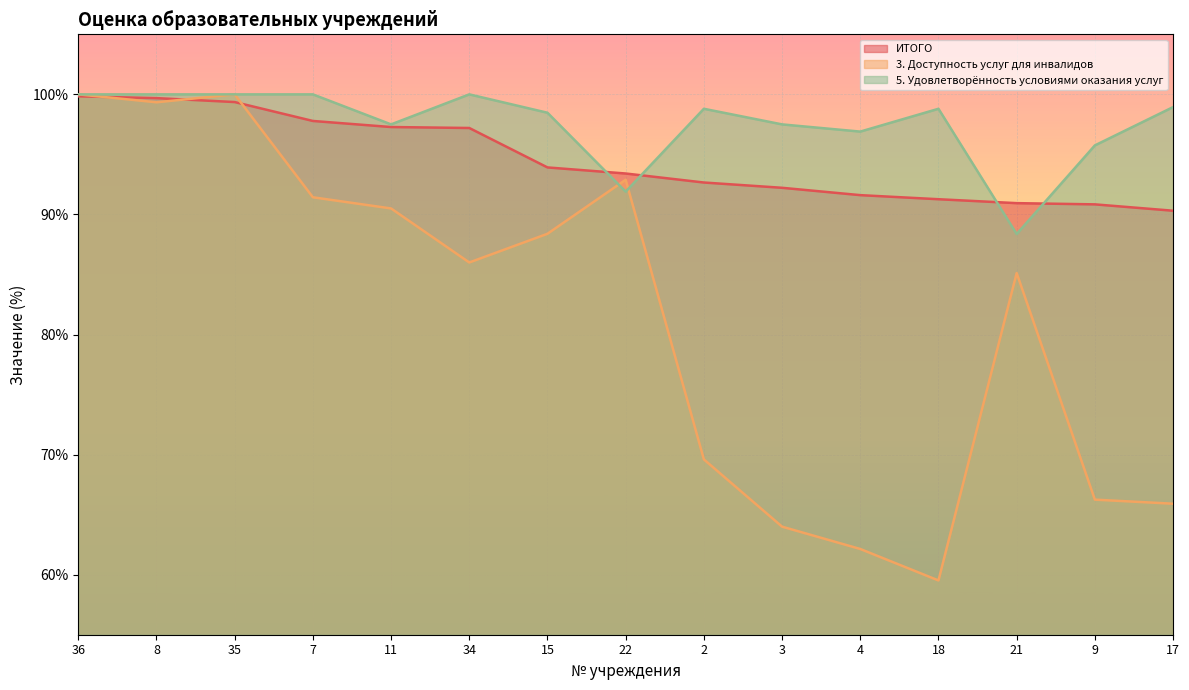

Which series has the widest spread of values?

3. Доступность услуг для инвалидов